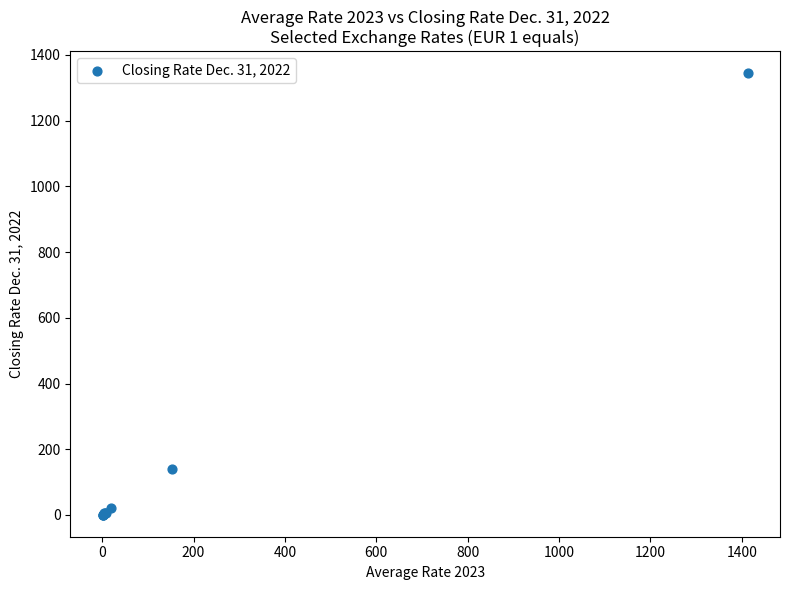

What Y value in the scatter plot is closest to 672?

140.7